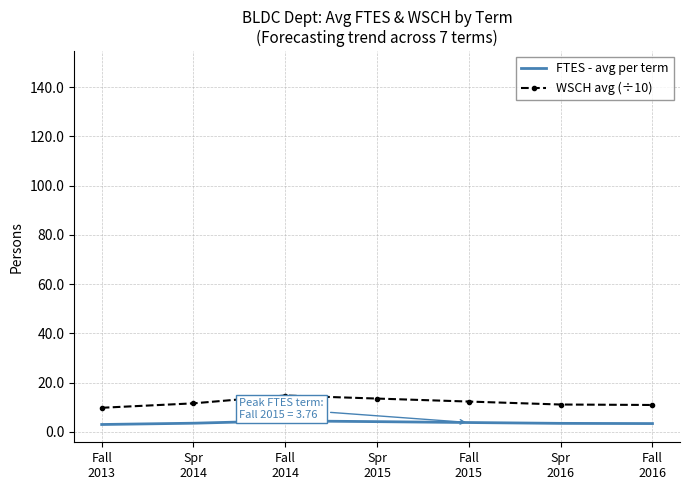

True or false: FTES - avg per term has a value of 3.5 at Spr
2014.

True